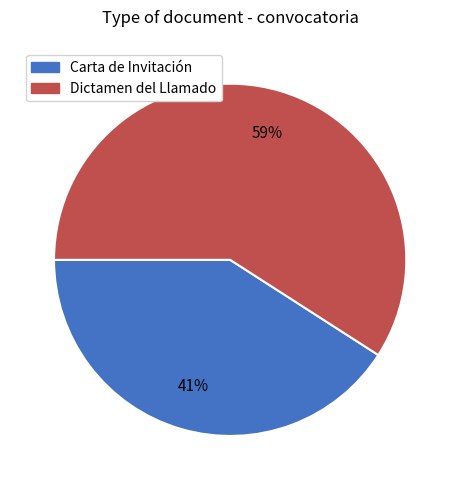

Rank the categories by value from lowest to highest.

Carta de Invitación, Dictamen del Llamado